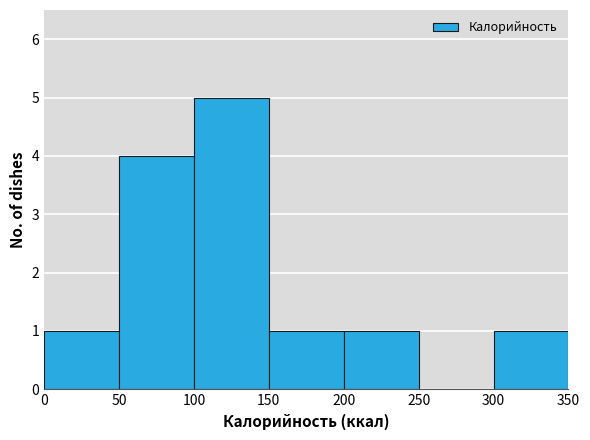

Over which range of the x-axis is the bar tallest?

100 to 150